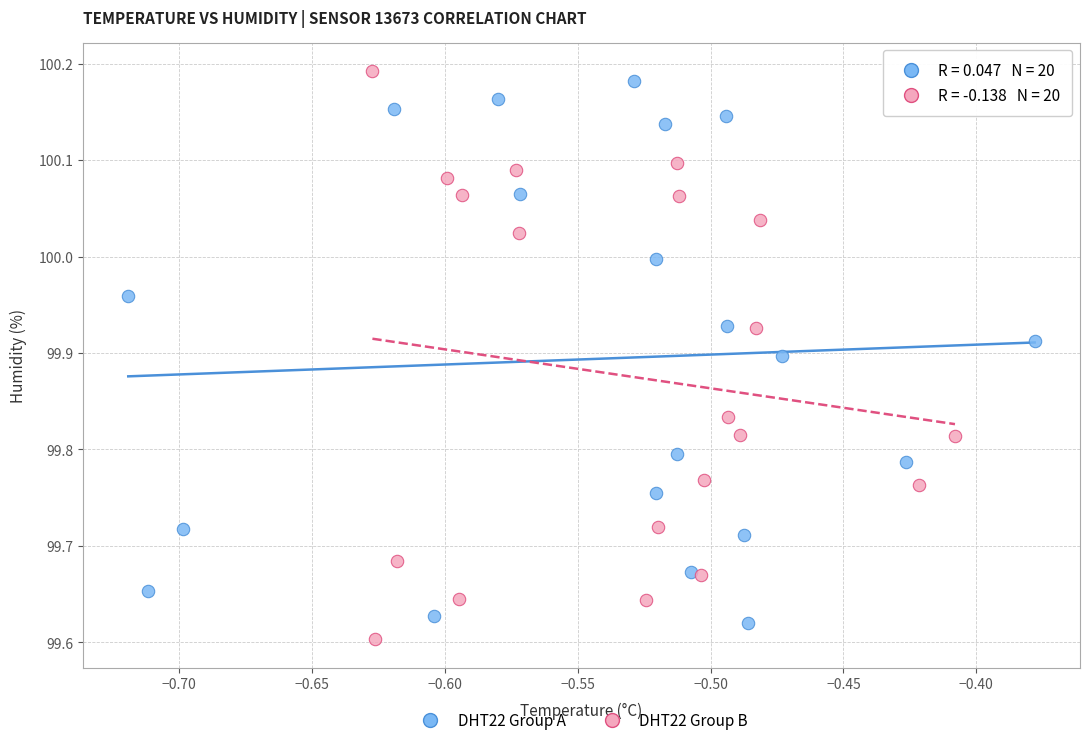

Which series has the widest spread of Y values?

DHT22 Group B